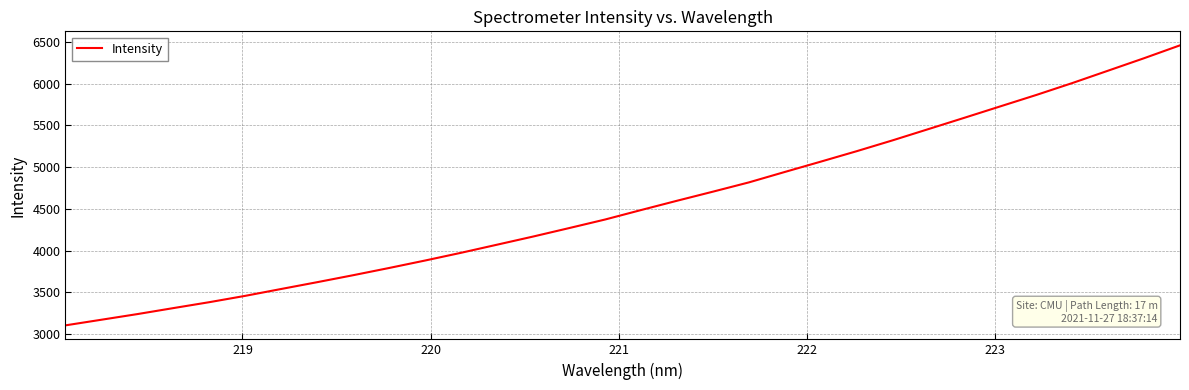

What is the minimum value shown in the chart?

3103.7